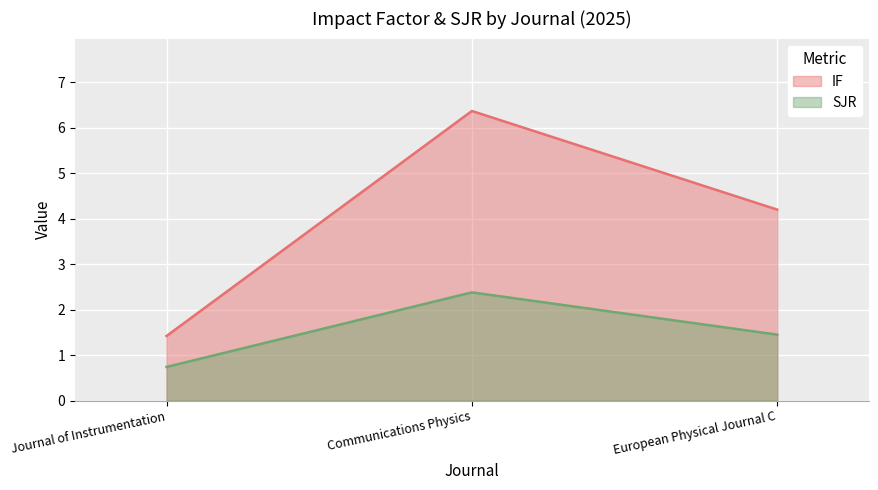

Which series changed the most between Journal of Instrumentation and European Physical Journal C?

IF